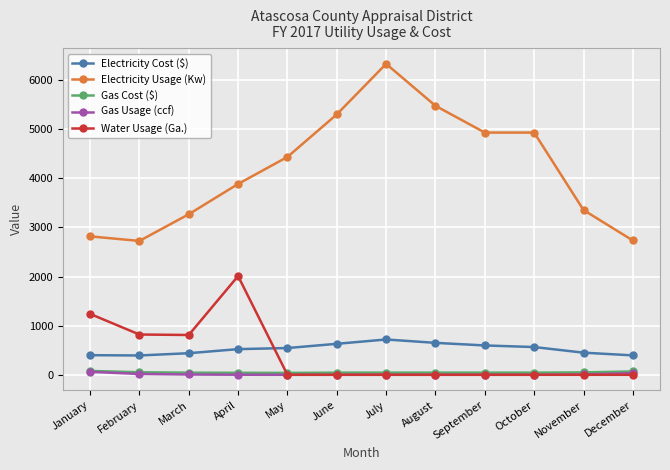

True or false: Gas Cost ($) and Electricity Usage (Kw) intersect in this chart.

False